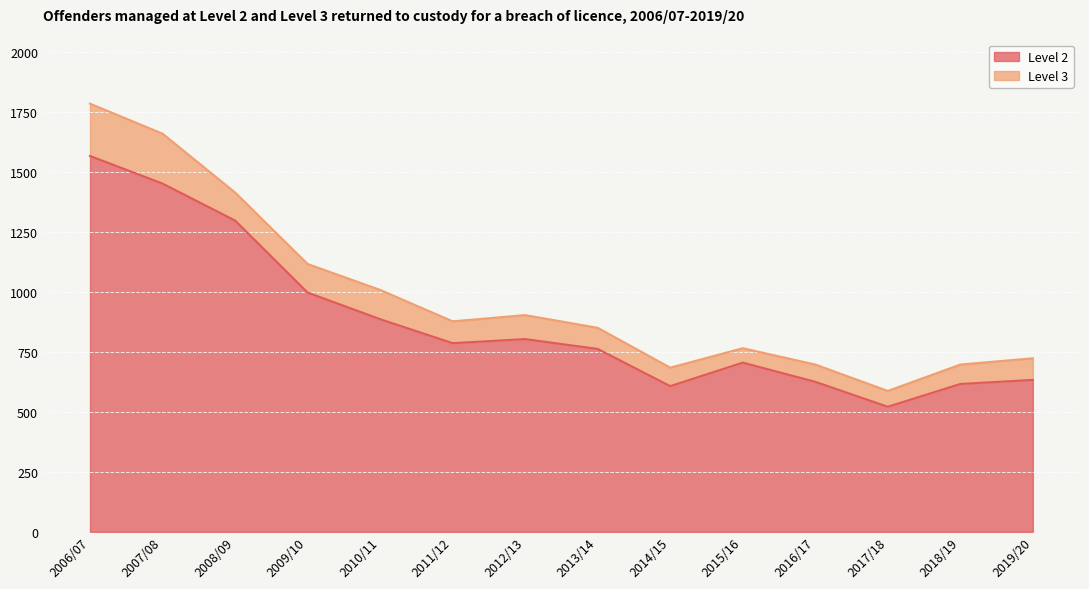

How many interior local valleys (lower than both neighbors) does the data have?

3